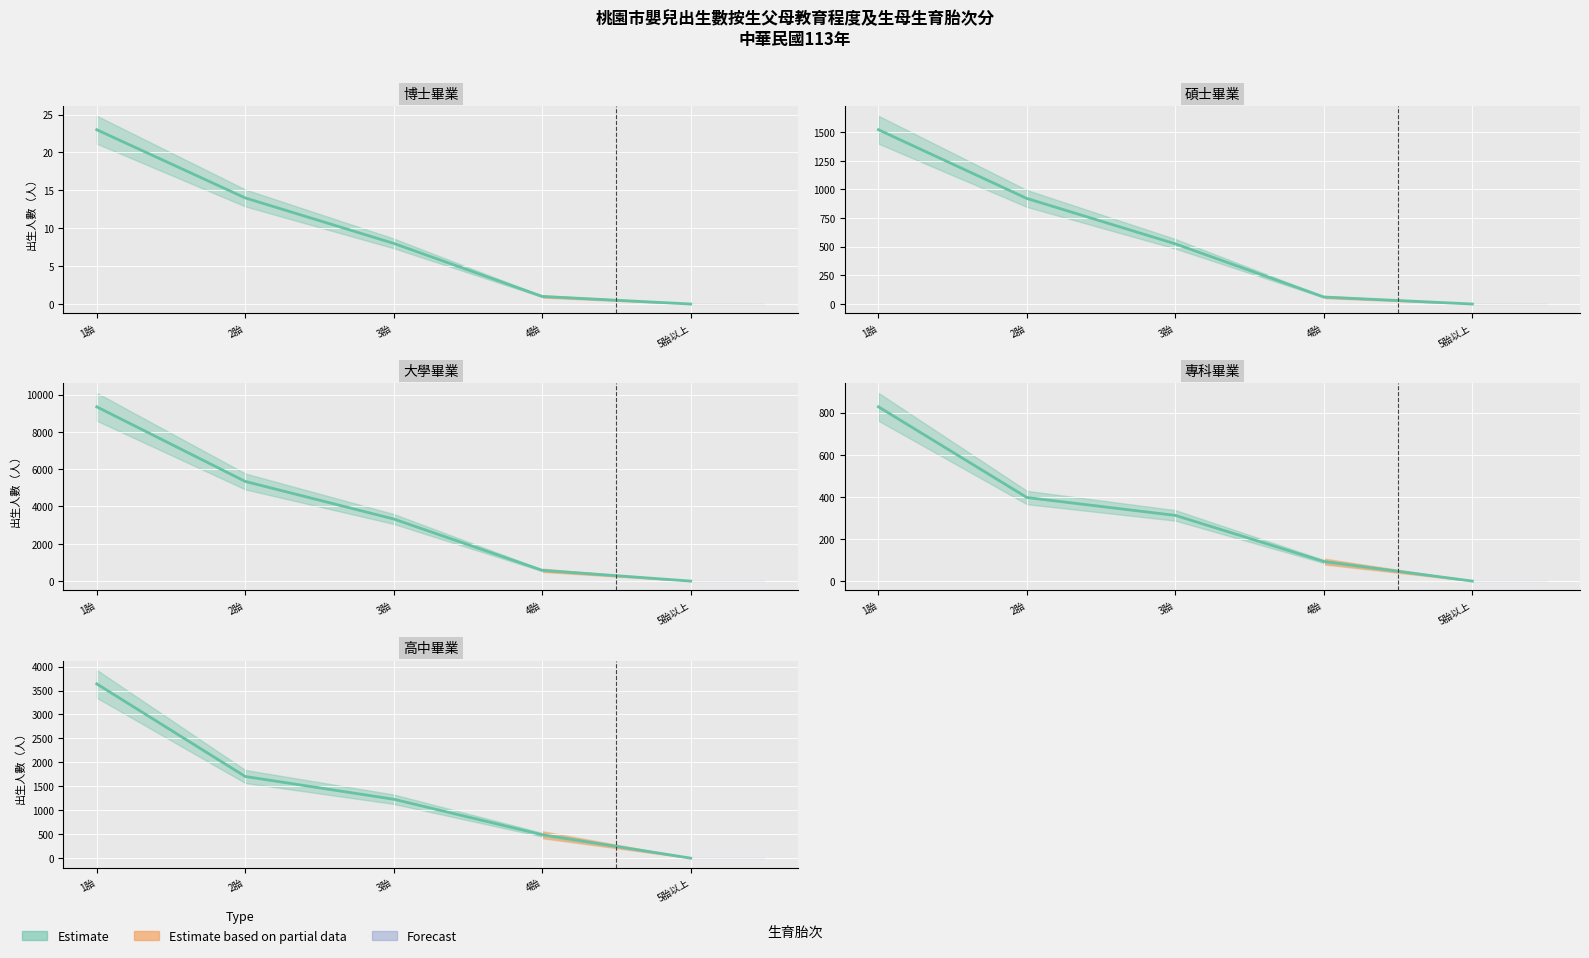

True or false: 大學畢業 has more than 0 interior local peaks.

False